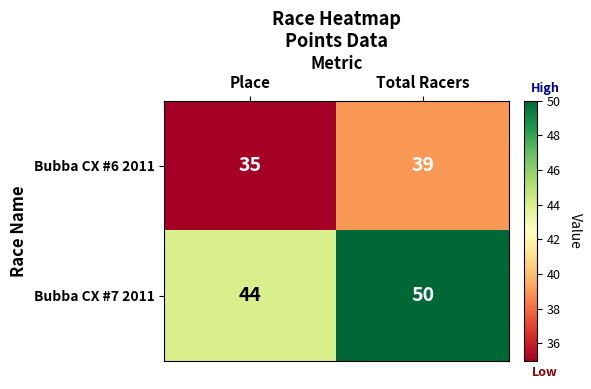

Reading left to right, list all the values displayed in this chart.

Bubba CX #6 2011: Place=35	Total Racers=39
Bubba CX #7 2011: Place=44	Total Racers=50